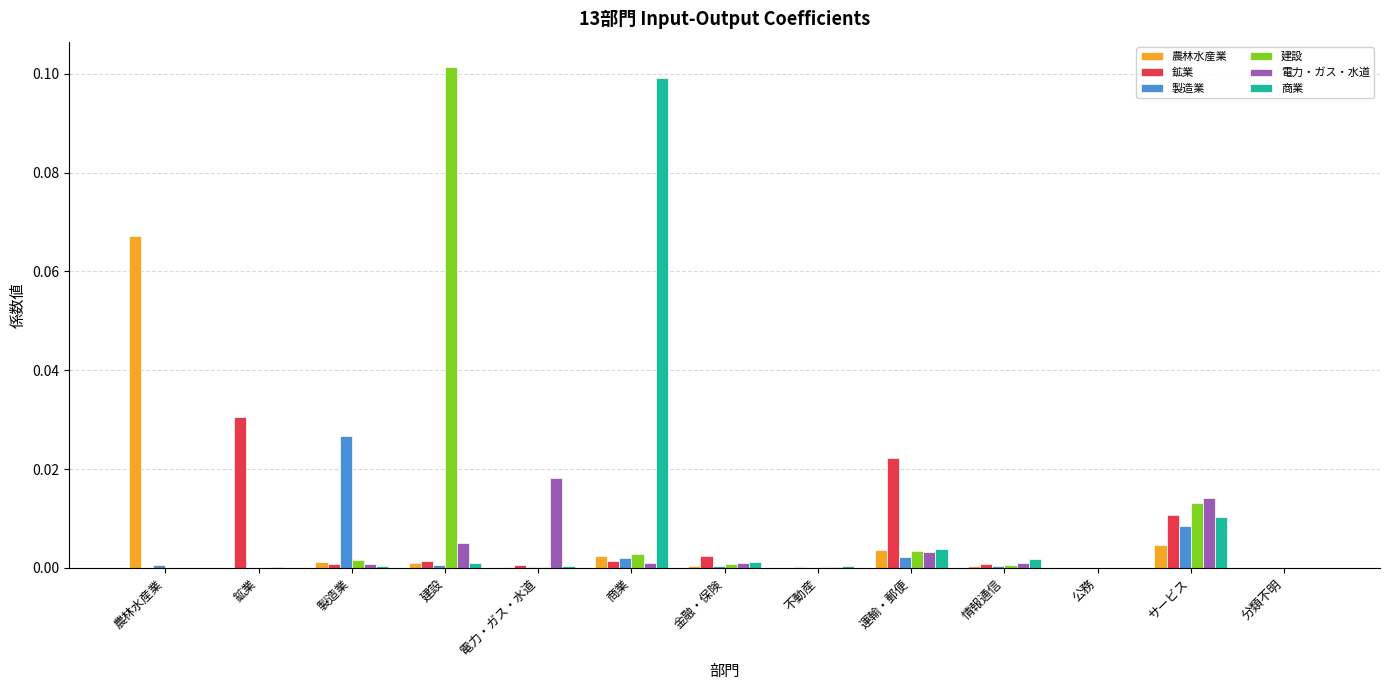

At which category does the chart reach its peak across all series?

建設